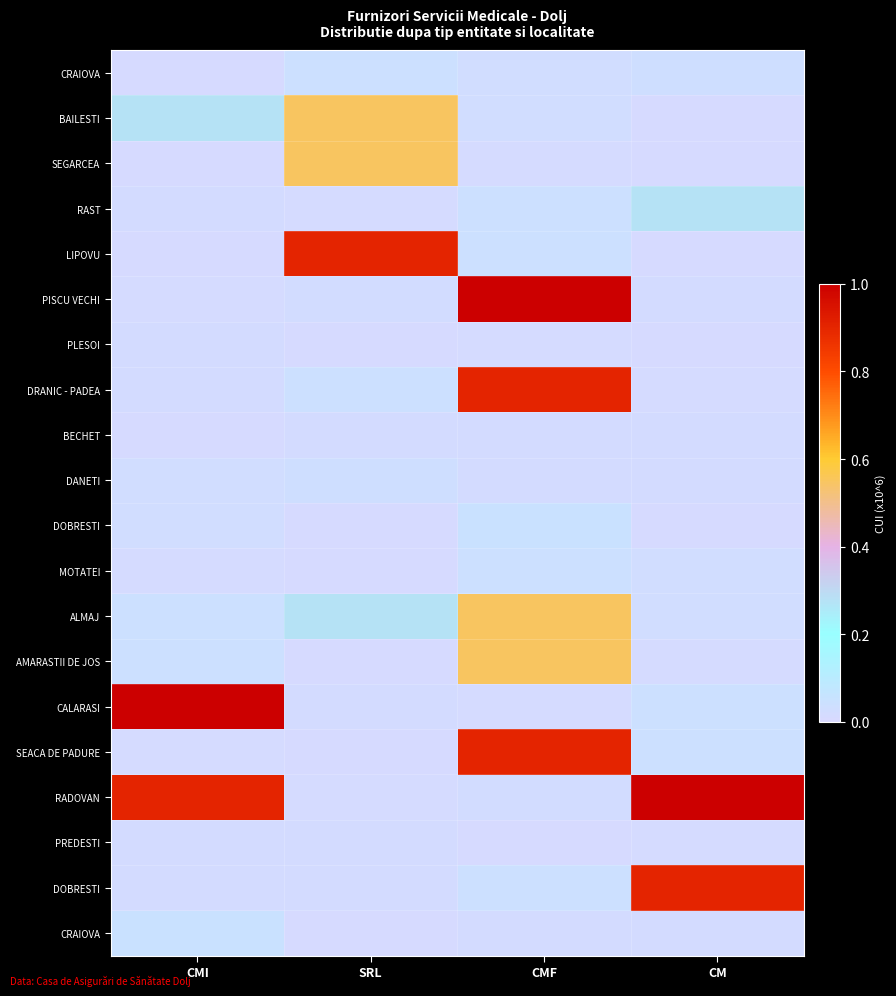

How many categories are shown in the chart?

4